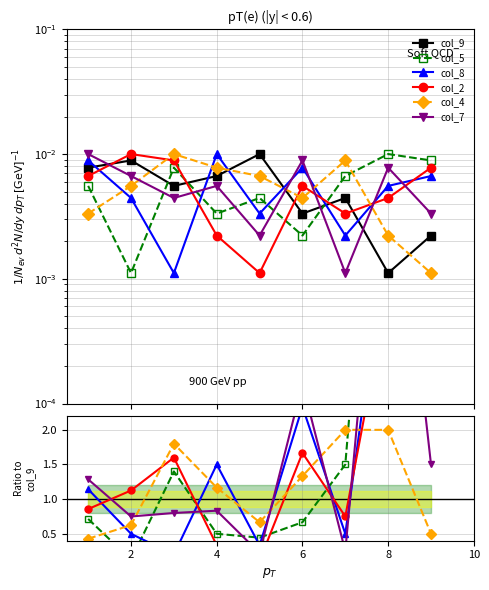

How many intersections are there between col_4 and col_5?

2